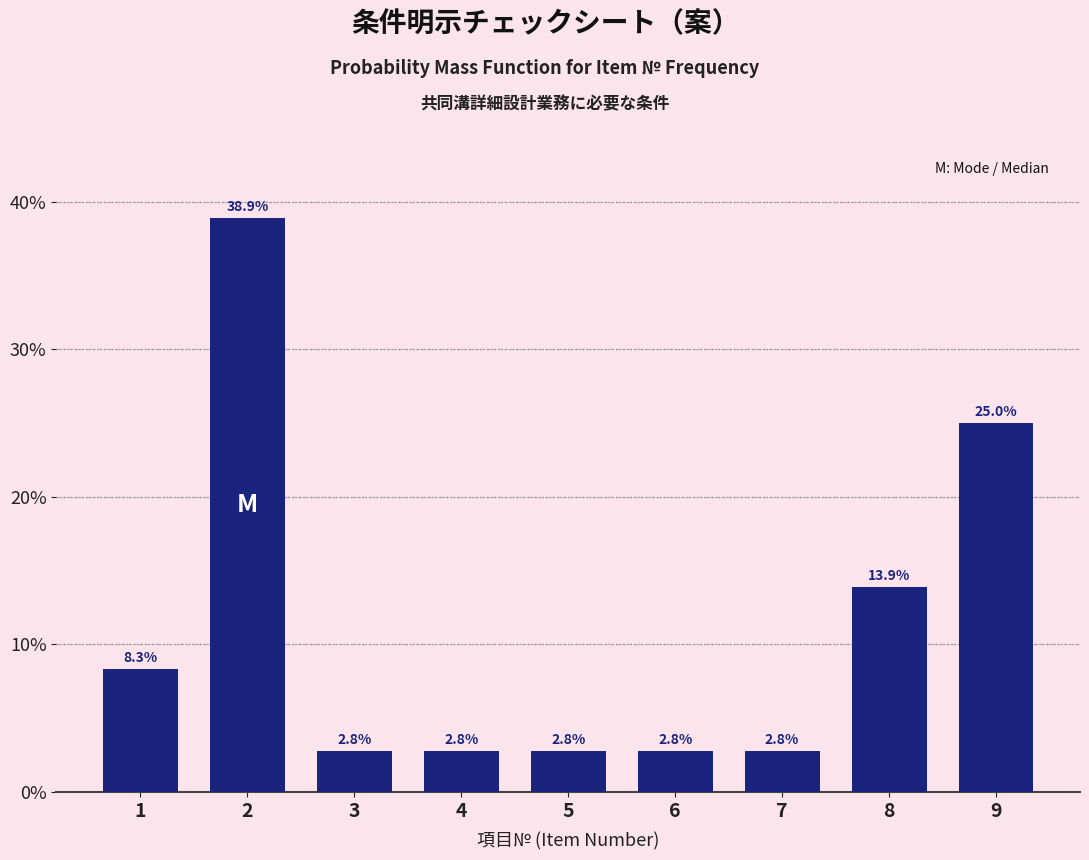

Reading left to right, extract all data points from this chart.

1=8.3	2=38.9	3=2.8	4=2.8	5=2.8	6=2.8	7=2.8	8=13.9	9=25.0